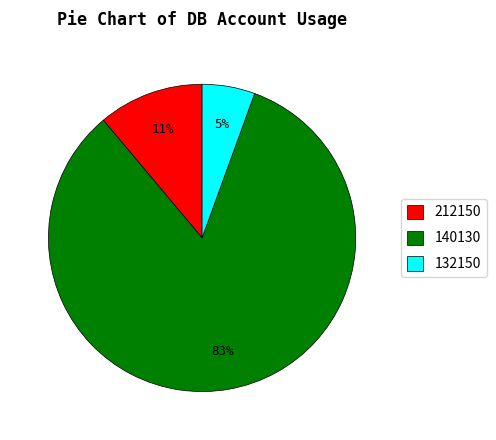

Is the sum of 555167 and 140130 greater than half?

No